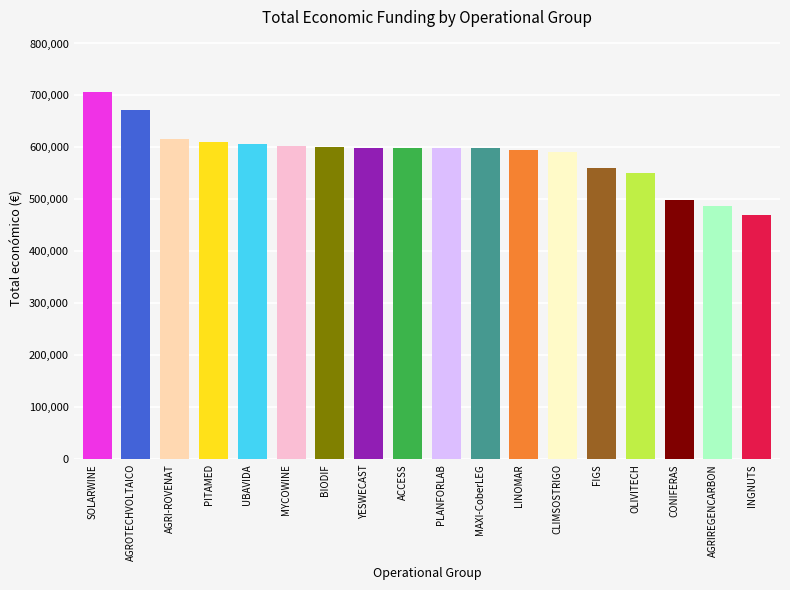

The value at AGRIREGENCARBON is 136478.3. True or false?

False